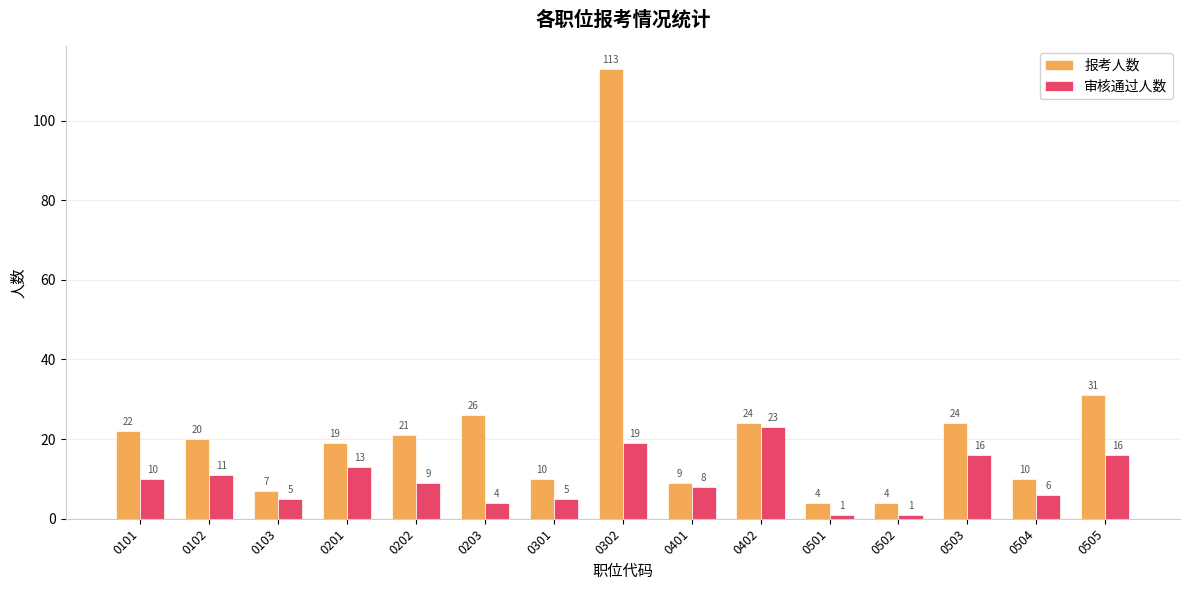

Which series has the largest total across all categories?

报考人数